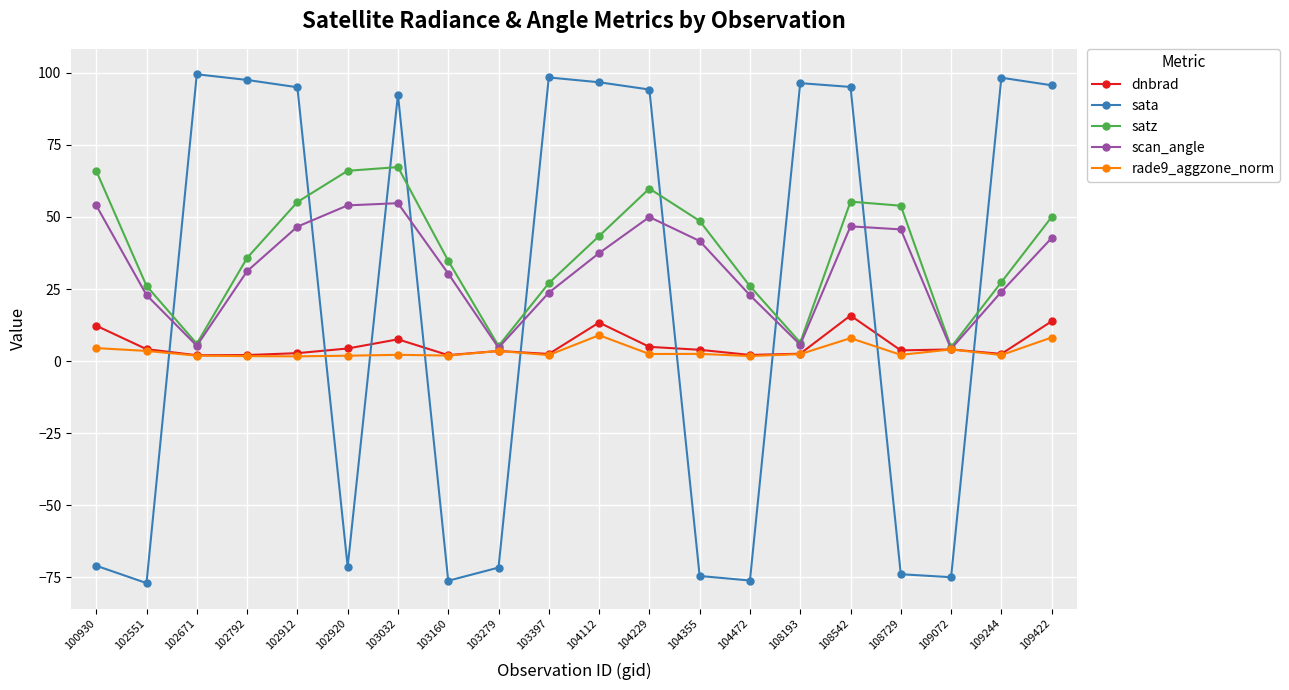

How many values in the scan_angle series exceed 37?

10